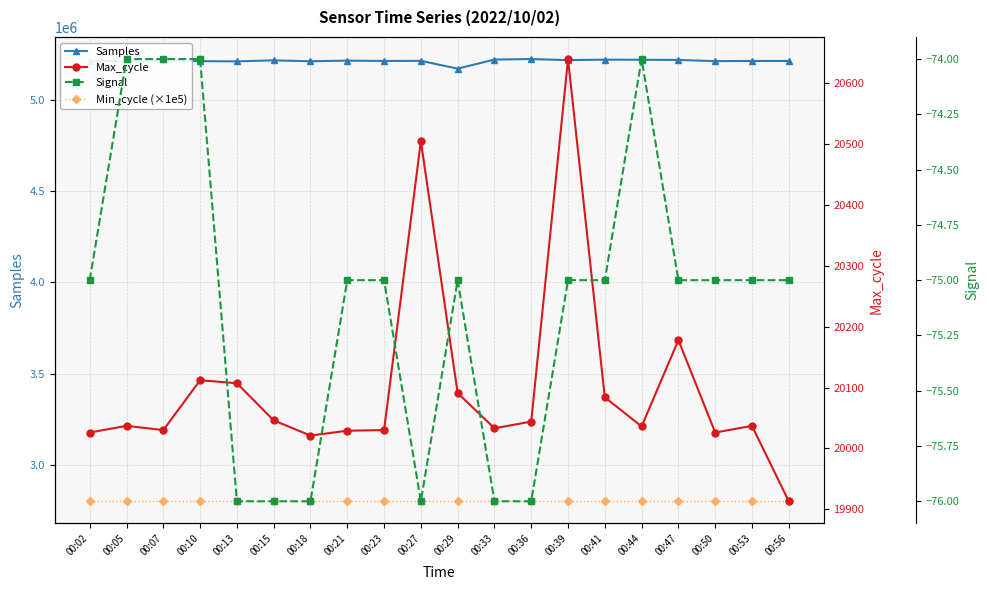

Reading right to left, list all the values displayed in this chart.

Samples: 5214360	5214372	5213324	5219849	5220847	5221457	5218875	5224737	5221987	5172330	5214900	5214501	5216071	5212765	5217637	5212245	5213181	5217178	5212420	5213776
Min_cycle (×1e5): 2800000	2800000	2800000	2800000	2800000	2800000	2800000	2800000	2800000	2800000	2800000	2800000	2800000	2800000	2800000	2800000	2800000	2800000	2800000	2800000
Max_cycle: 19913	20037	20026	20178	20036	20084	20640	20044	20033	20091	20505	20030	20029	20021	20046	20107	20112	20030	20037	20026
Signal: -75	-75	-75	-75	-74	-75	-75	-76	-76	-75	-76	-75	-75	-76	-76	-76	-74	-74	-74	-75